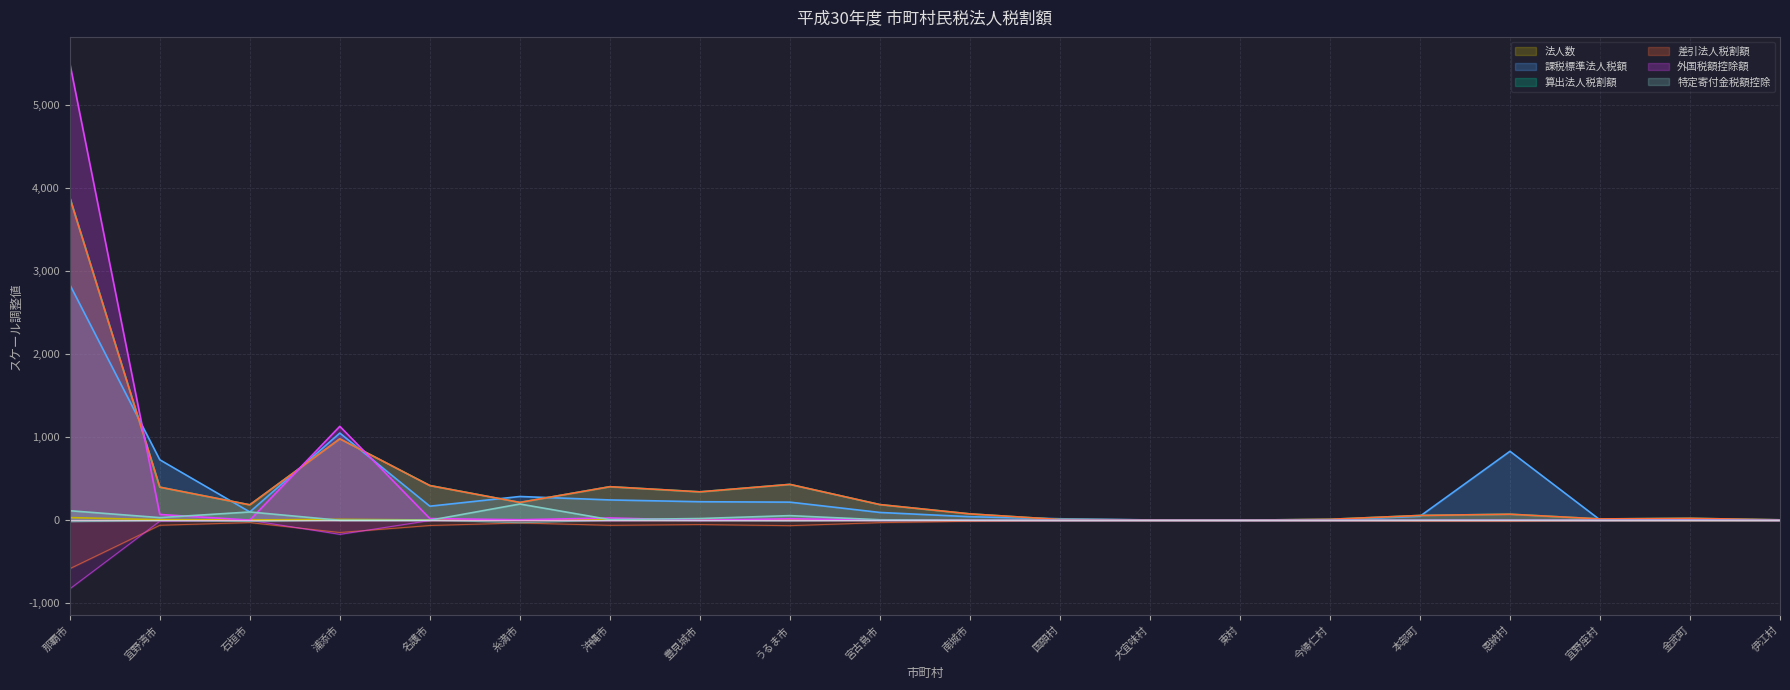

Between 名護市 and 南城市, which is larger?

名護市